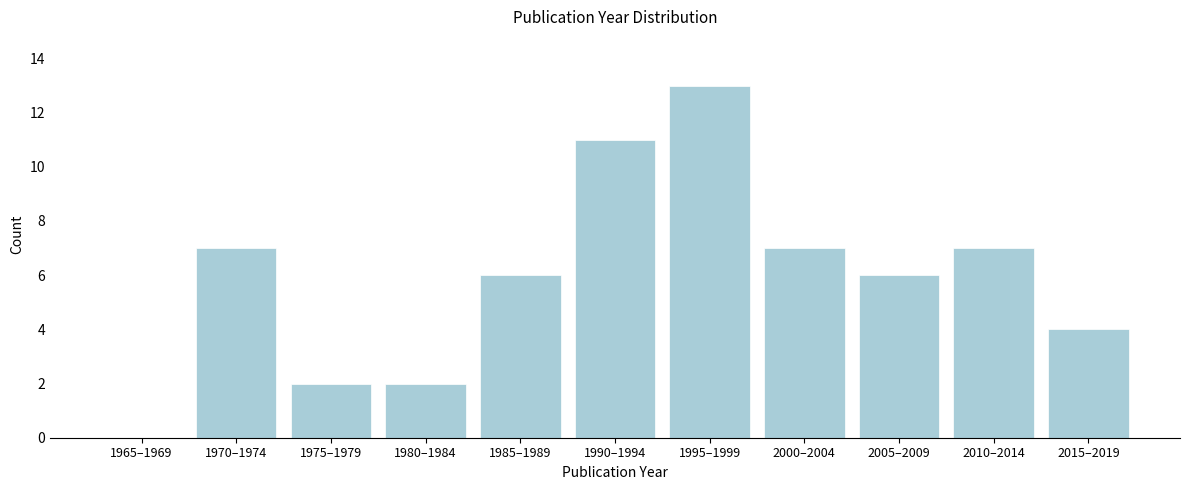

Reading right to left, extract all data points from this chart.

2015–2019=4	2010–2014=7	2005–2009=6	2000–2004=7	1995–1999=13	1990–1994=11	1985–1989=6	1980–1984=2	1975–1979=2	1970–1974=7	1965–1969=0